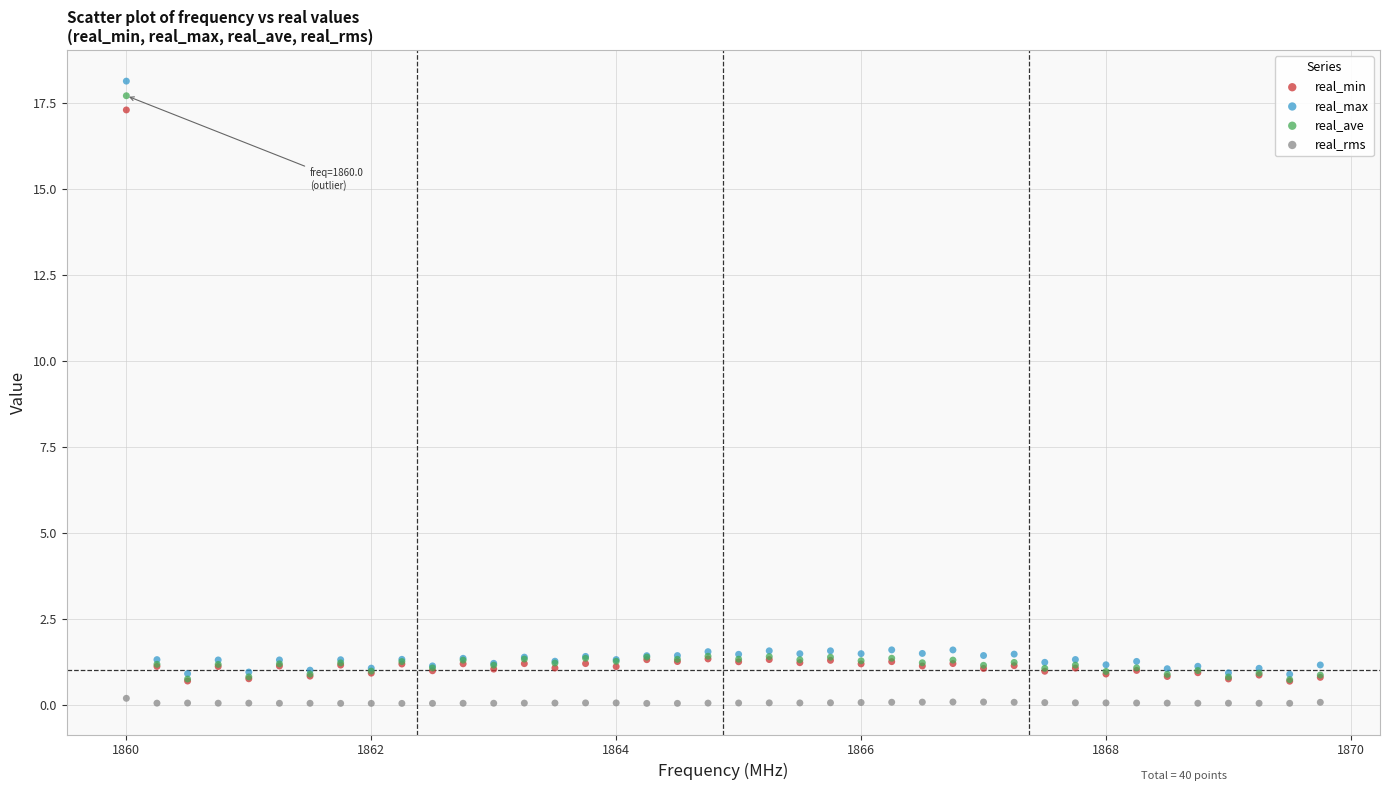

What are all the series names shown in the legend?

real_min, real_max, real_ave, real_rms